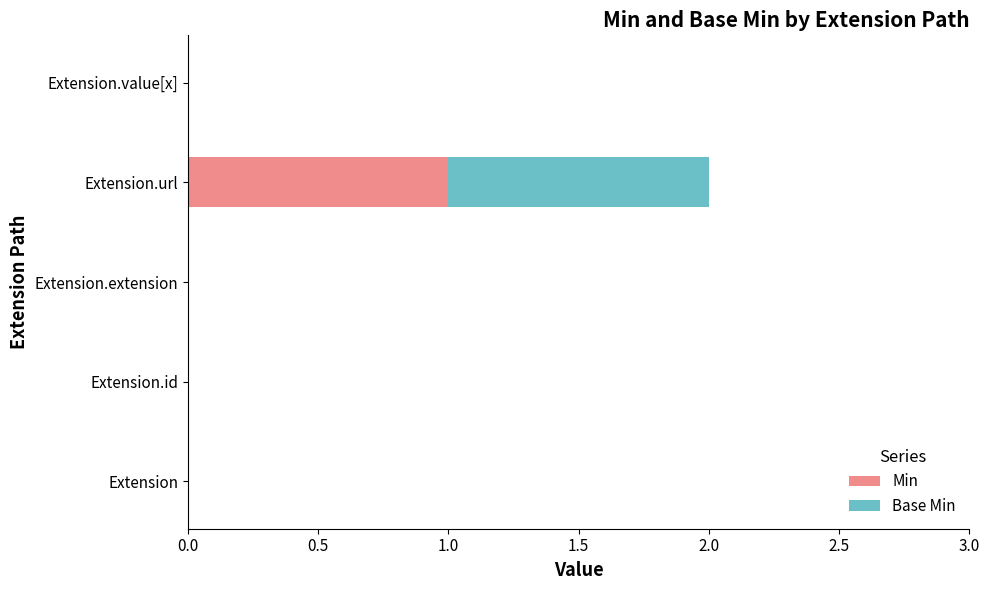

The Min series shows 0 at Extension.value[x]. True or false?

True